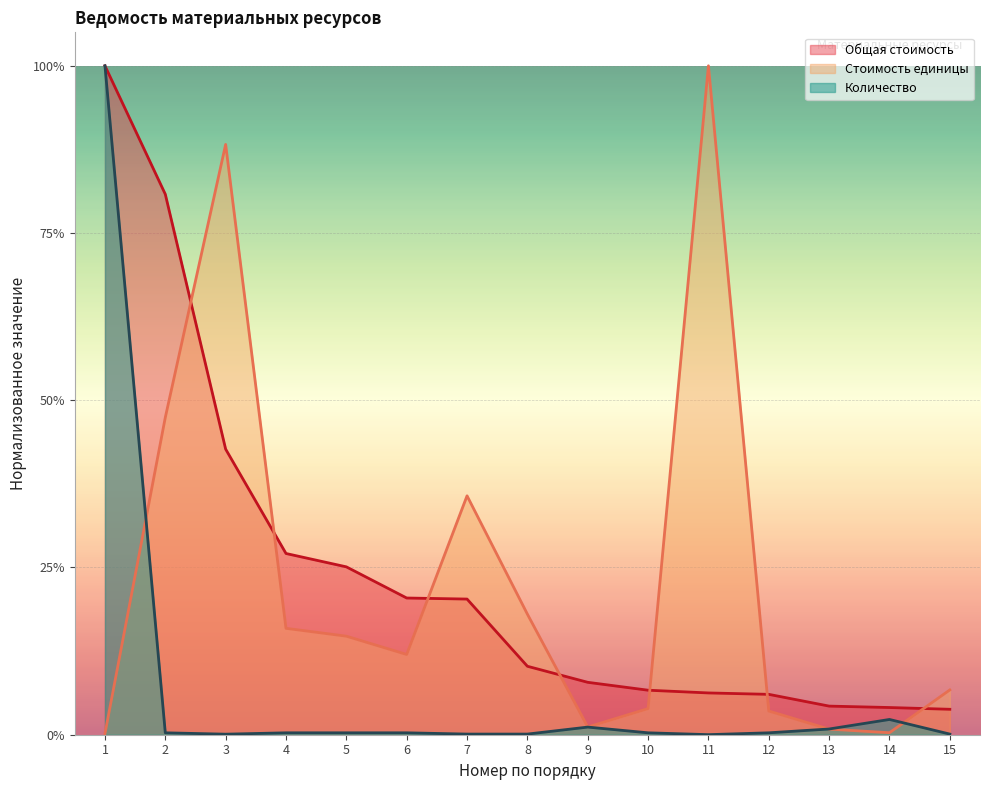

At which category is the sum across all series the highest?

1